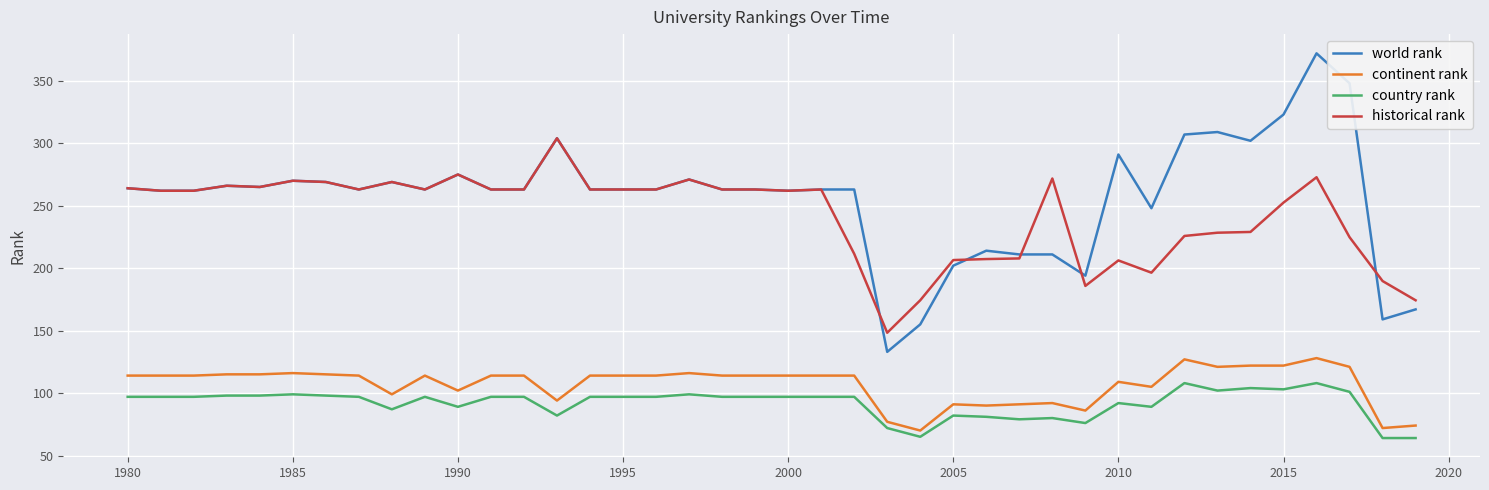

What are all the series names shown in the legend?

world rank, continent rank, country rank, historical rank